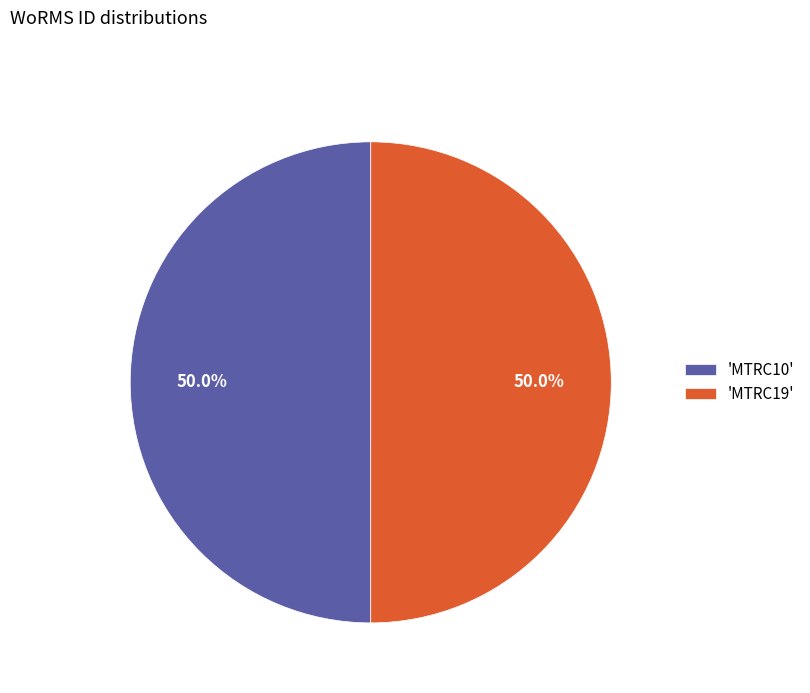

What is the ratio of the value at 'MTRC10' to the value at 'MTRC19'?

1.0